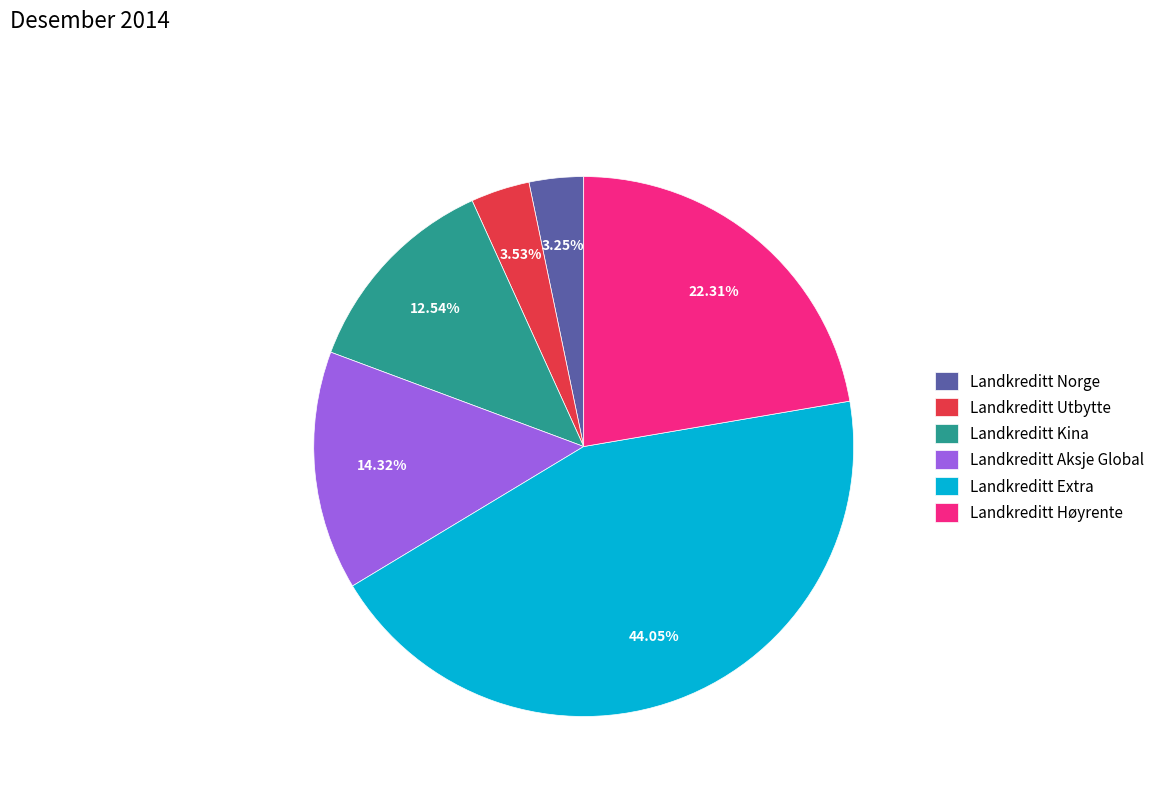

Is Landkreditt Utbytte the majority of the pie?

No